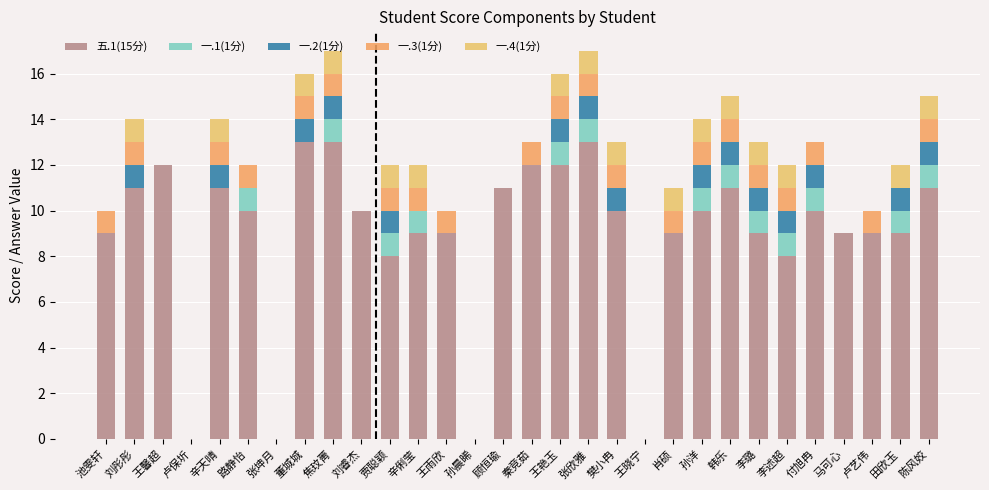

Are the bars grouped side by side (vs. stacked)?

No